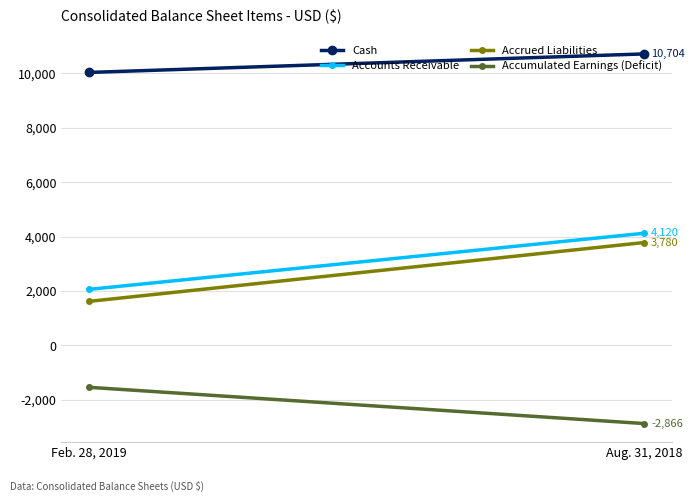

What is the average value of the Accounts Receivable series?

3090